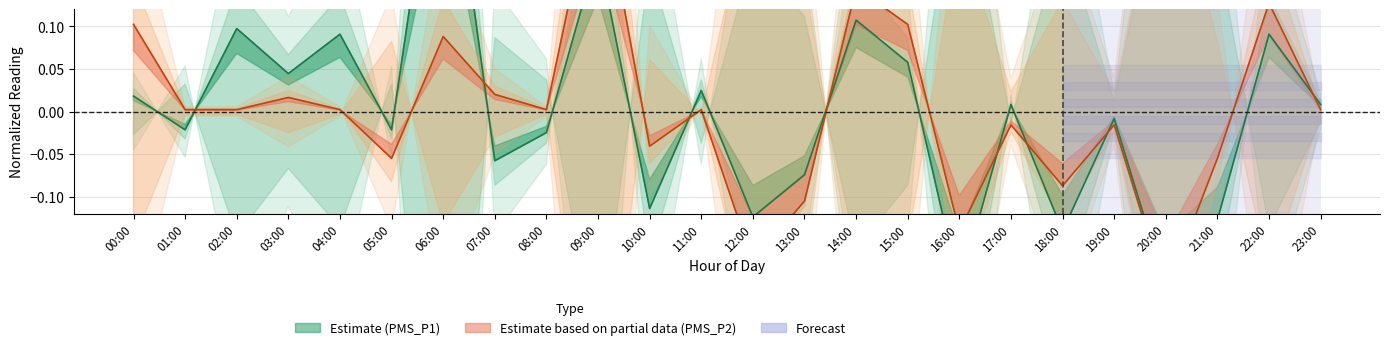

List the series in order of their peak value, highest first.

PMS_P1, PMS_P2